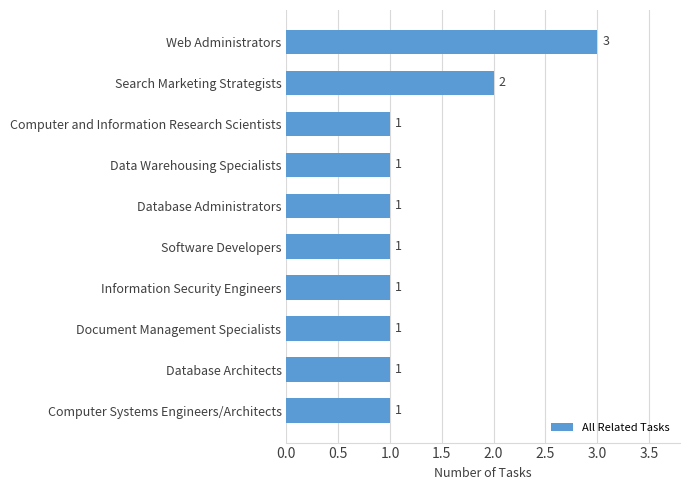

Reading top to bottom, extract all data points from this chart.

Web Administrators=3	Search Marketing Strategists=2	Computer and Information Research Scientists=1	Data Warehousing Specialists=1	Database Administrators=1	Software Developers=1	Information Security Engineers=1	Document Management Specialists=1	Database Architects=1	Computer Systems Engineers/Architects=1